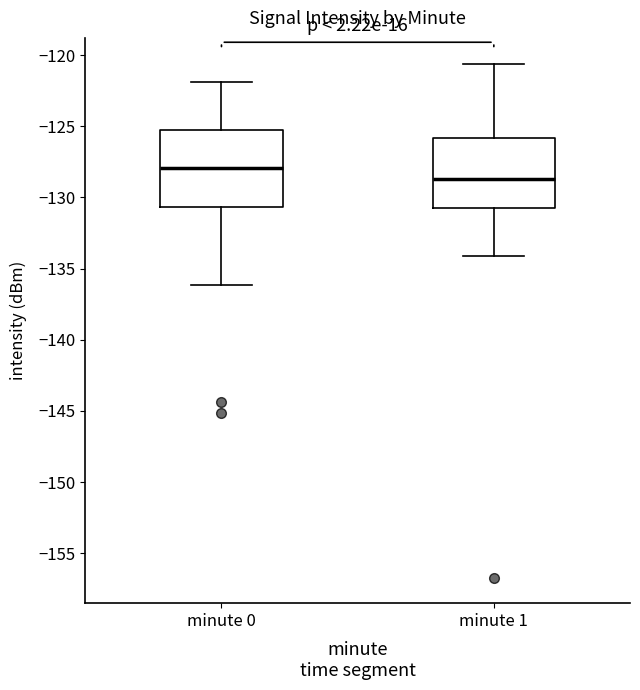

Where does the upper whisker of the box for minute 1 end on the y-axis? The values are not printed on the chart, so give them approximately, as read against the axis.

-120.5